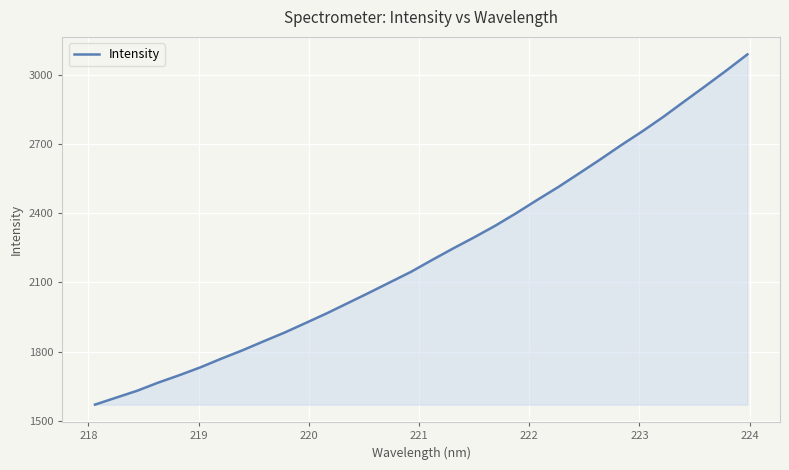

What is the greatest value displayed?

3087.3